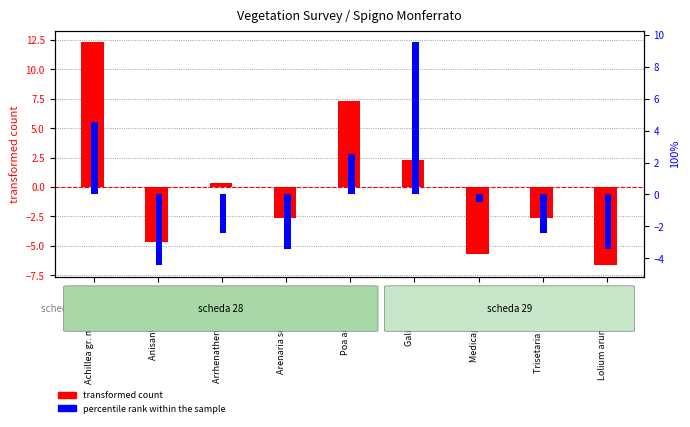

What is the difference between the highest and lowest values at Achillea gr. millefolium?

7.8